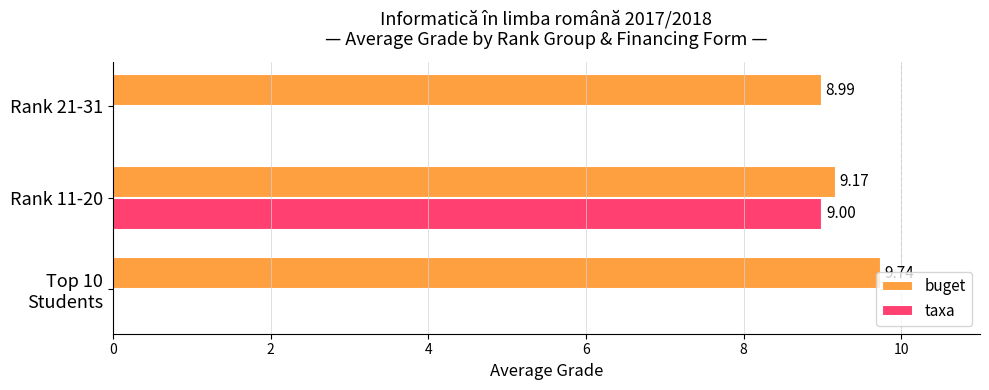

At which label is buget closest to 9?

Rank 21-31